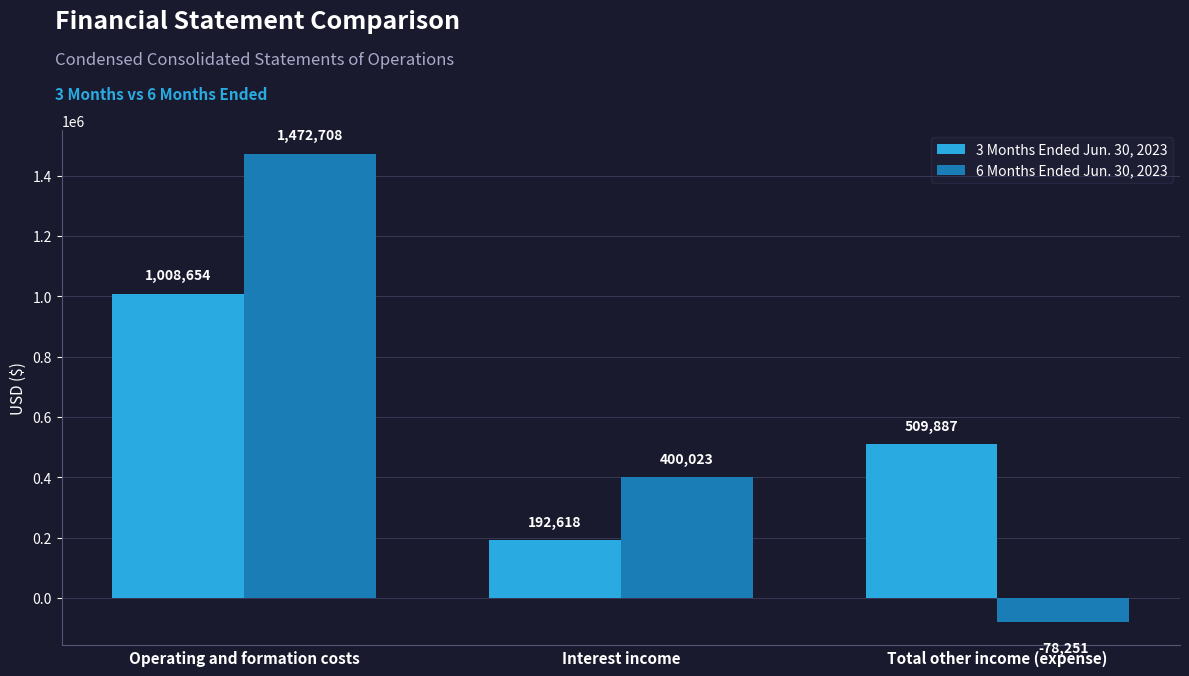

Rank the series by their average value, from highest to lowest.

6 Months Ended Jun. 30, 2023, 3 Months Ended Jun. 30, 2023